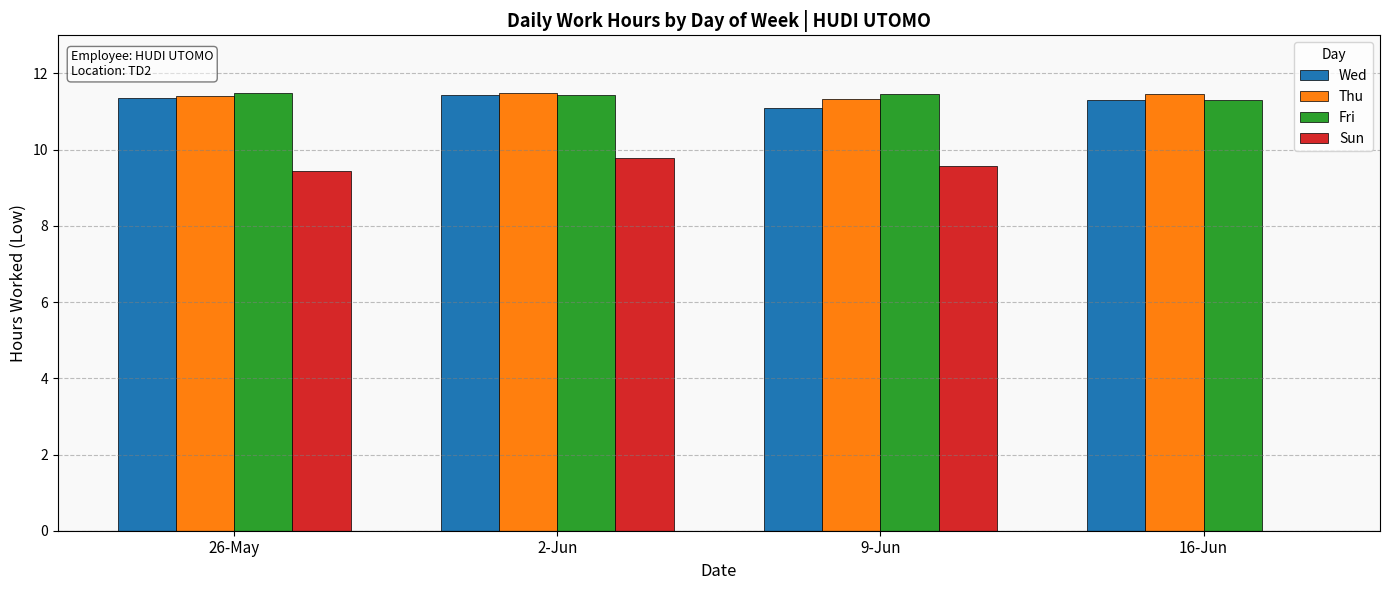

What is the total value across all series at 2-Jun?

44.1